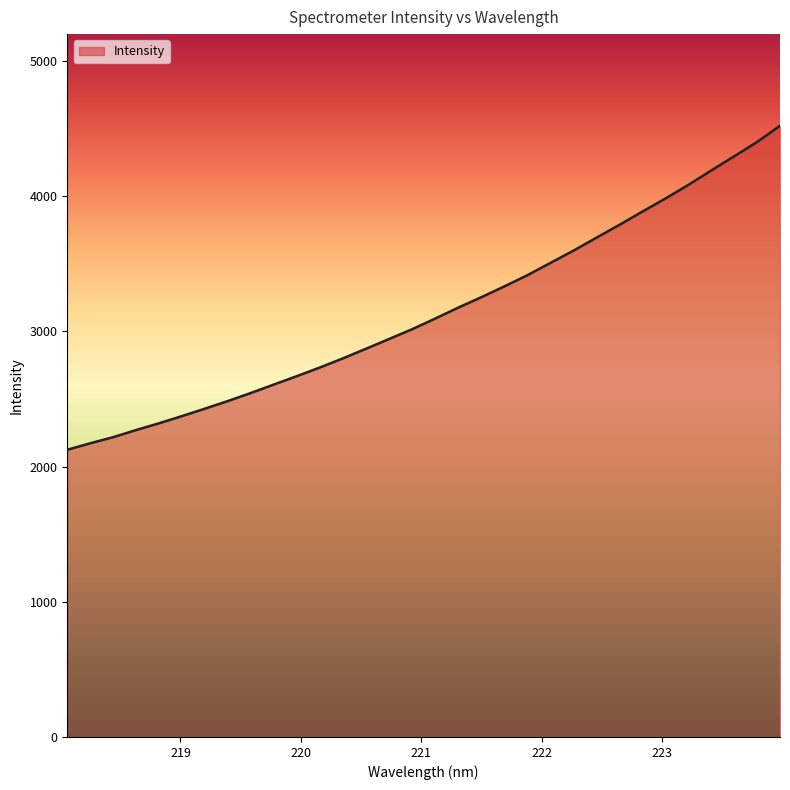

How many categories are shown in the chart?

32